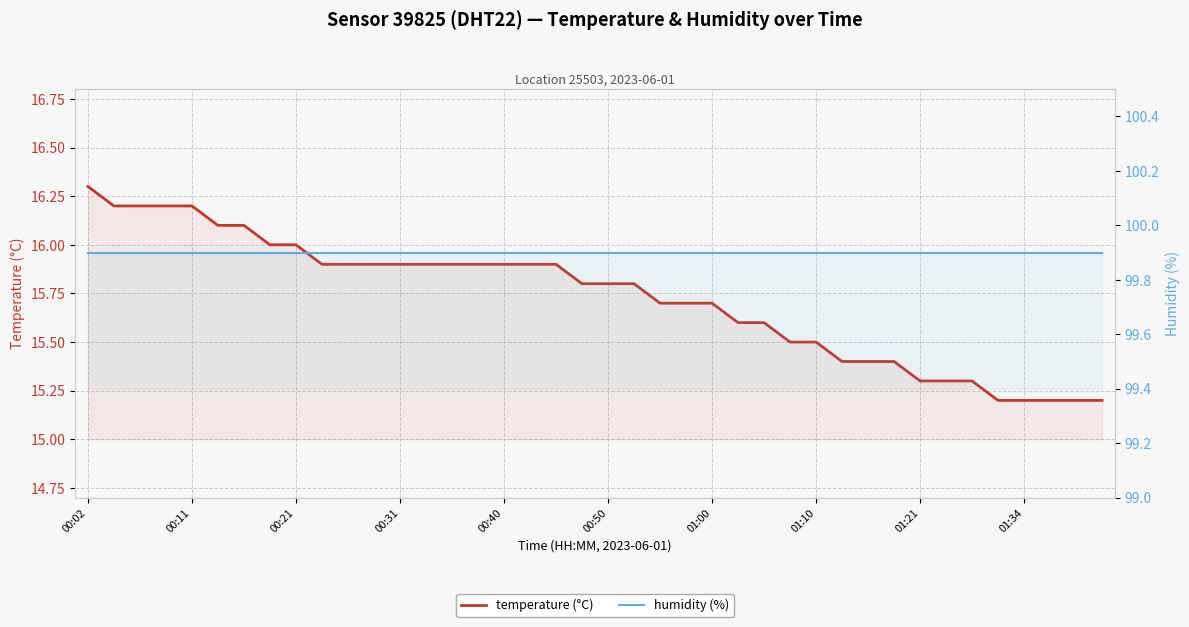

Between 00:50 and 13, which series saw the biggest shift?

temperature (°C)